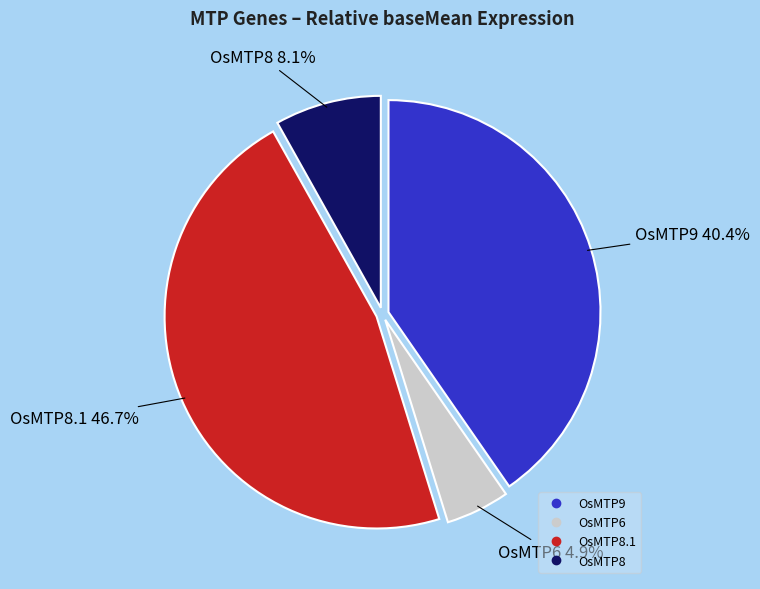

Is there any slice that represents more than half of the pie?

No